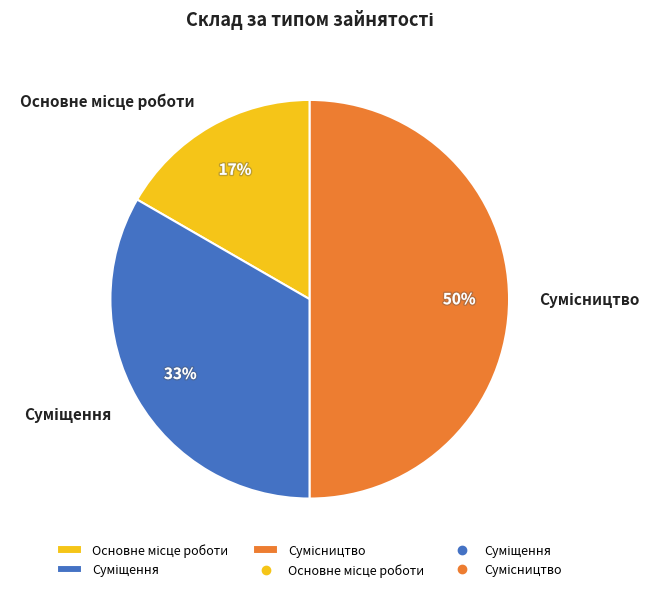

To the nearest percent, what is the average slice percentage?

33%